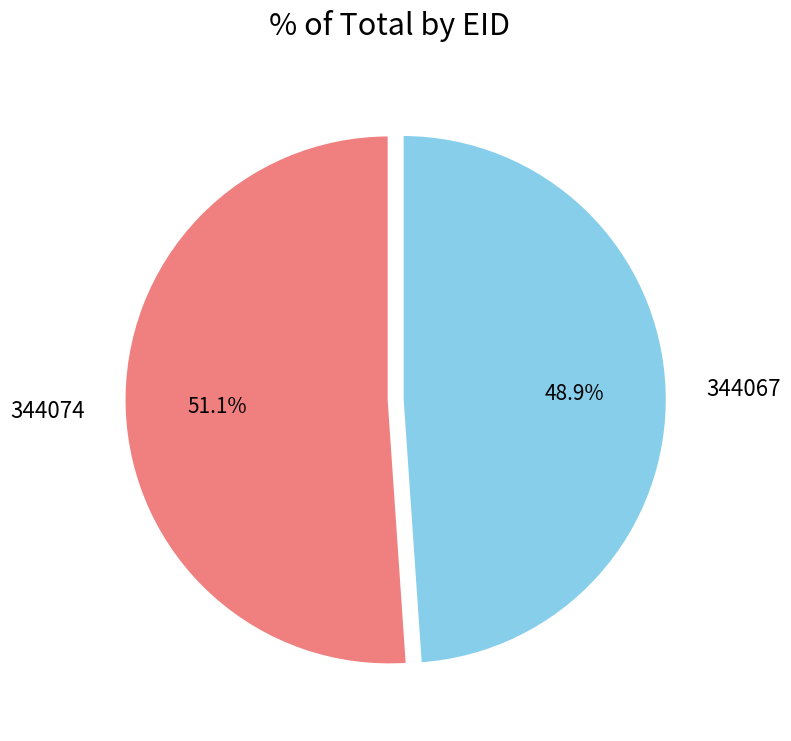

Approximately how many times larger is the value at 344067 compared to 344074?

1.0